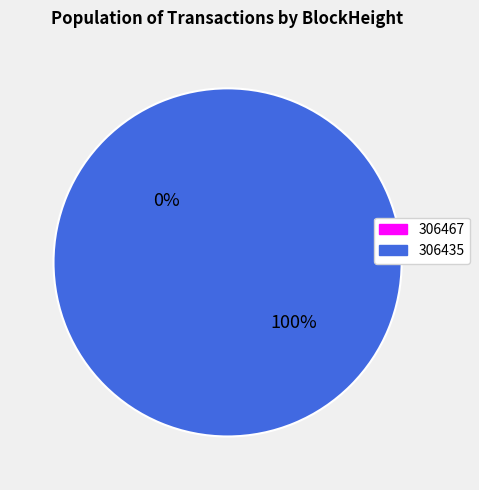

What is the total percentage of 306467 and 306435?

100.0%